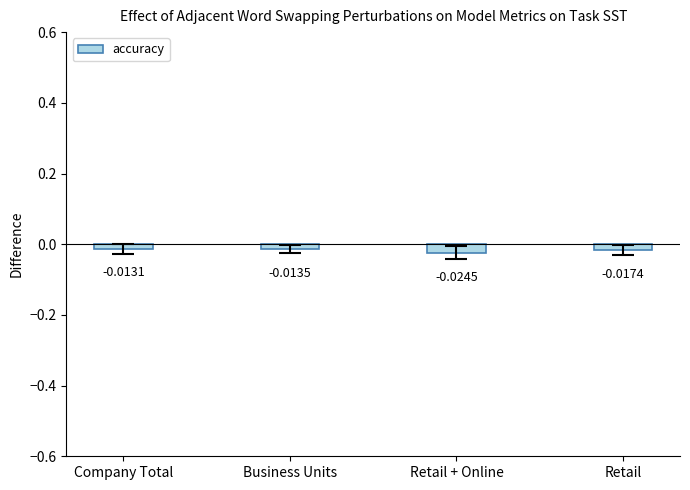

Which has a higher value, Retail + Online or Company Total?

Company Total